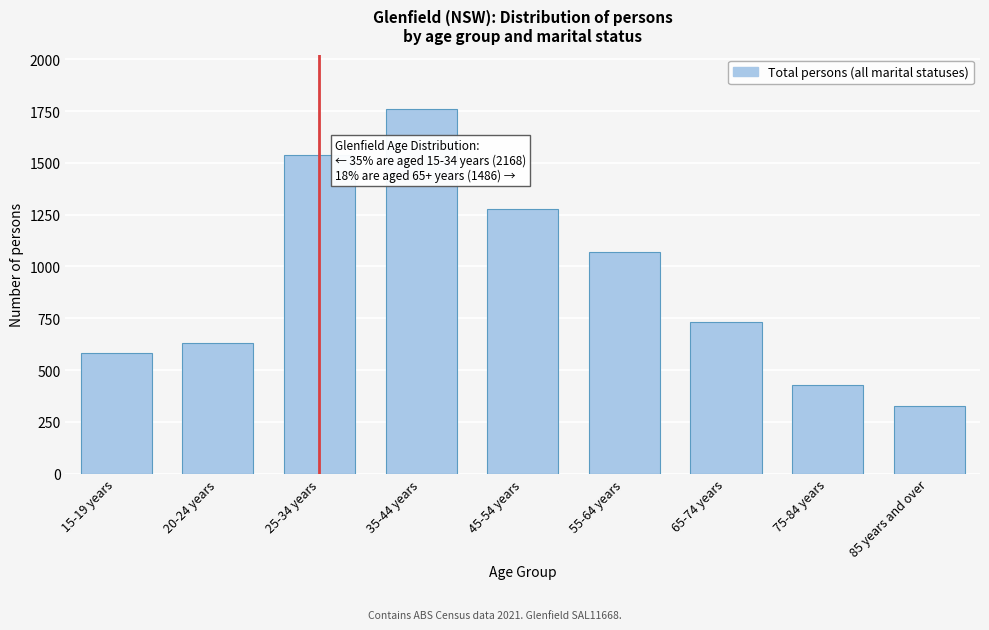

Reading left to right, transcribe all the data shown in this chart.

15-19 years=582	20-24 years=631	25-34 years=1537	35-44 years=1758	45-54 years=1275	55-64 years=1071	65-74 years=730	75-84 years=430	85 years and over=326